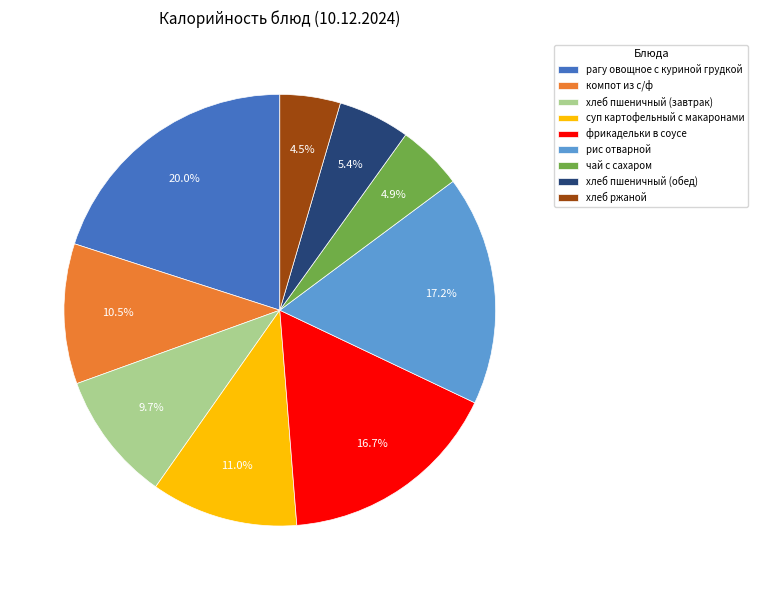

Which category has the biggest portion of the pie?

рагу овощное с куриной грудкой